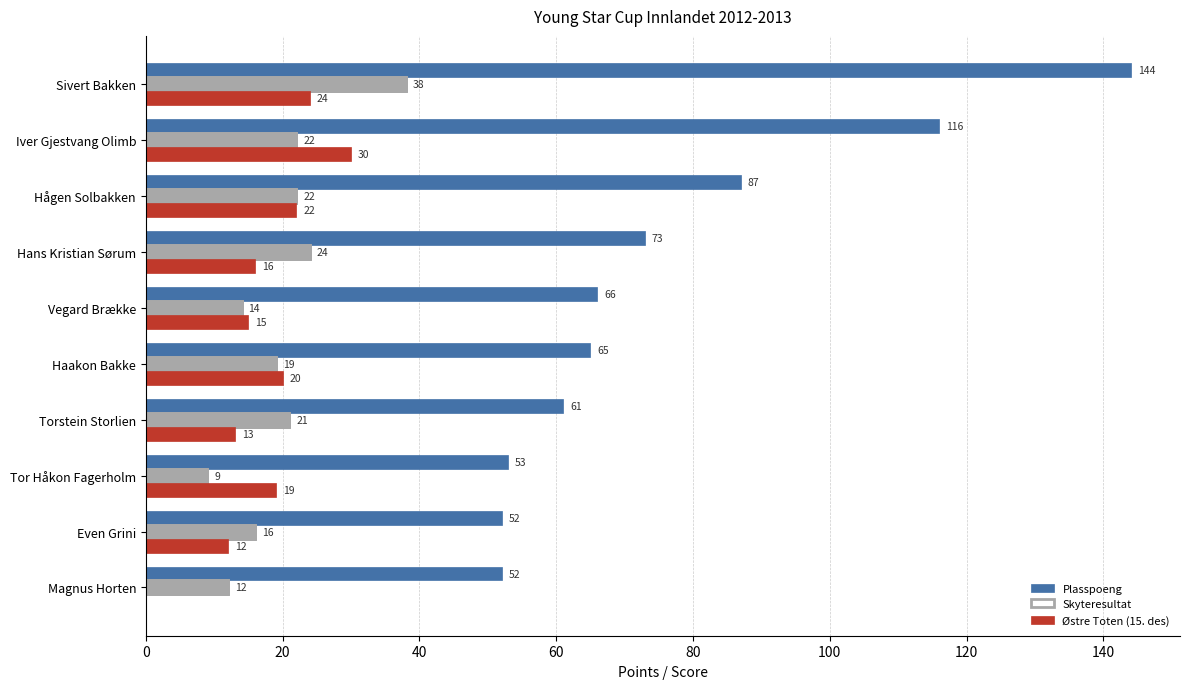

Which series has the largest total across all categories?

Plasspoeng